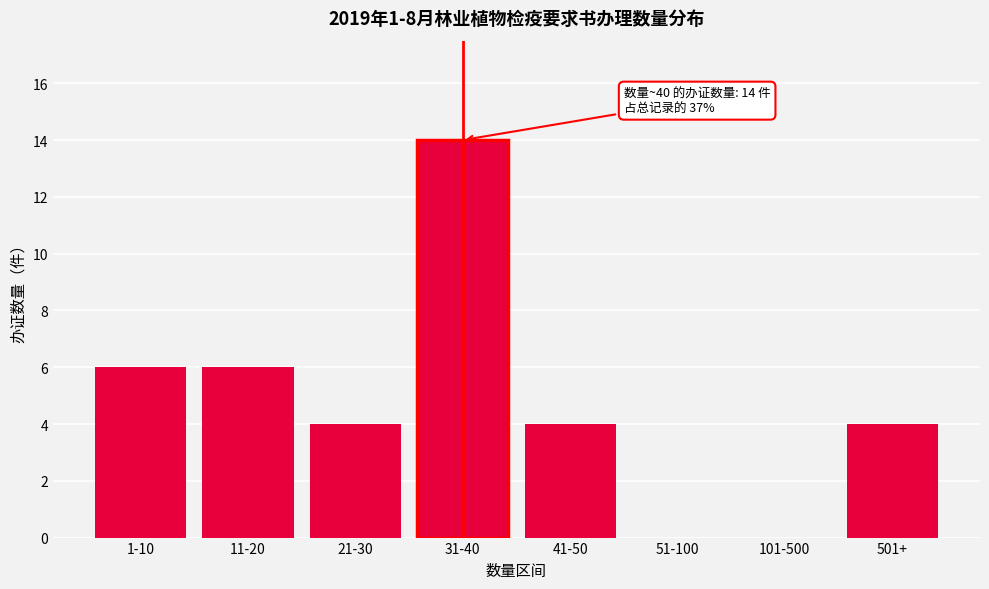

Reading left to right, extract all data points from this chart.

1-10=6	11-20=6	21-30=4	31-40=14	41-50=4	51-100=0	101-500=0	501+=4